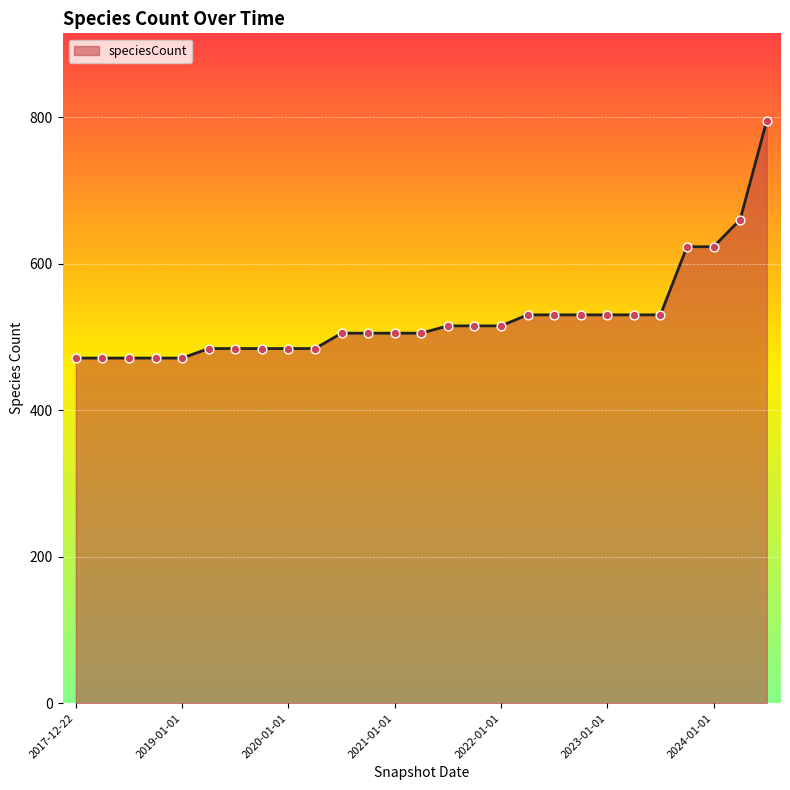

What is the greatest value displayed?

795